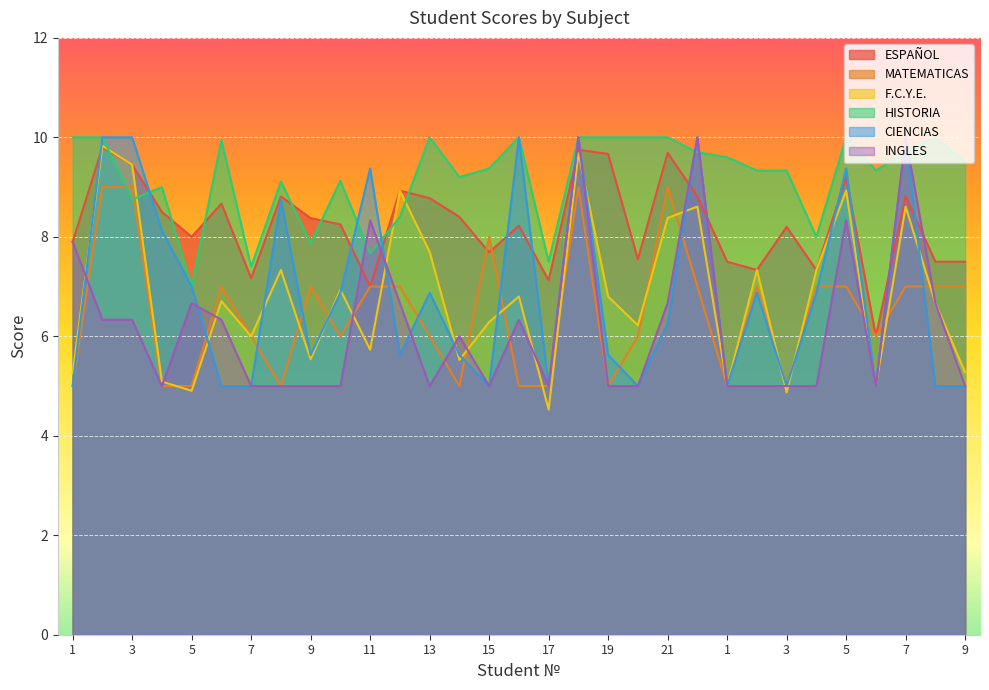

List the labels in order of MATEMATICAS value, largest first.

2, 3, 18, 21, 15, 6, 9, 11, 12, 22, 2, 4, 5, 7, 8, 9, 7, 10, 13, 20, 6, 1, 4, 5, 8, 14, 16, 17, 19, 1, 3